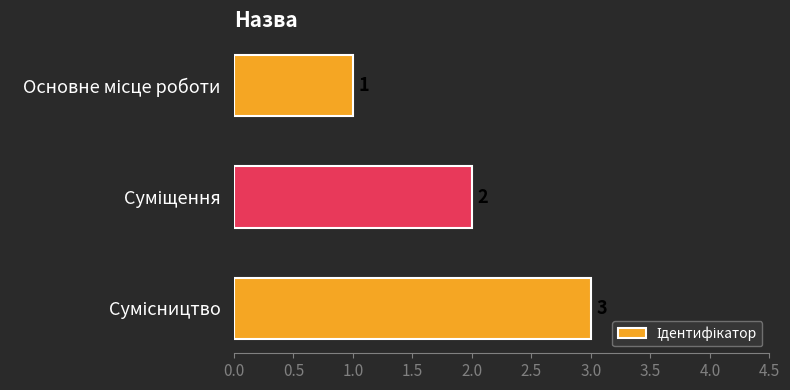

How many values are between 1 and 3?

3